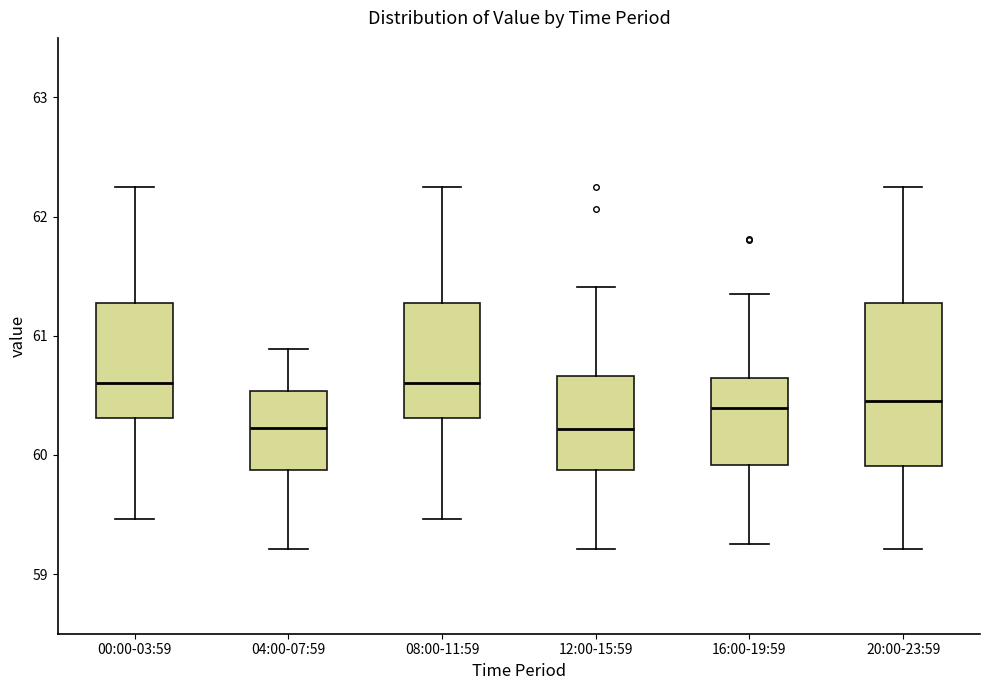

Comparing the boxes themselves (not the whiskers), which one is the tallest?

20:00-23:59